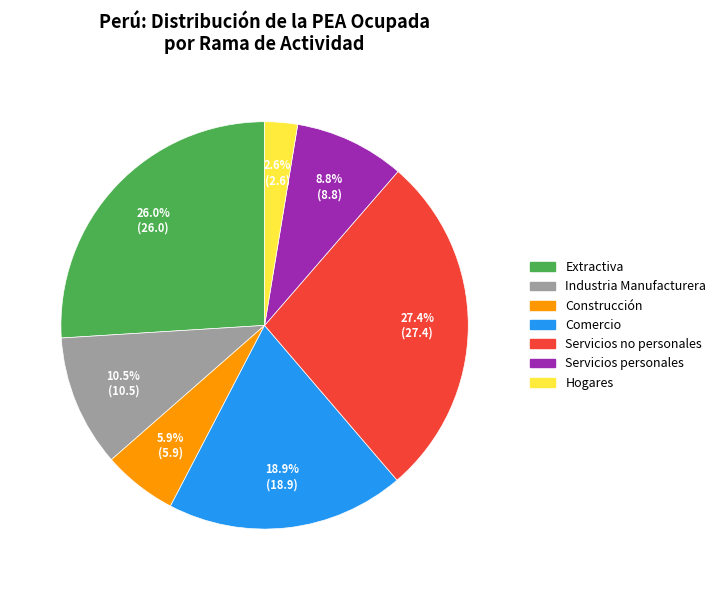

What is the largest slice in the pie chart?

Servicios no personales